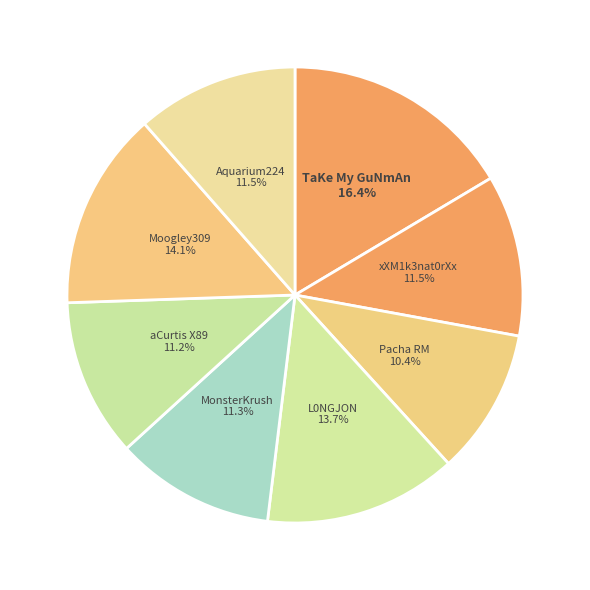

To the nearest percent, what is the difference between the largest and smallest slice percentages?

6%